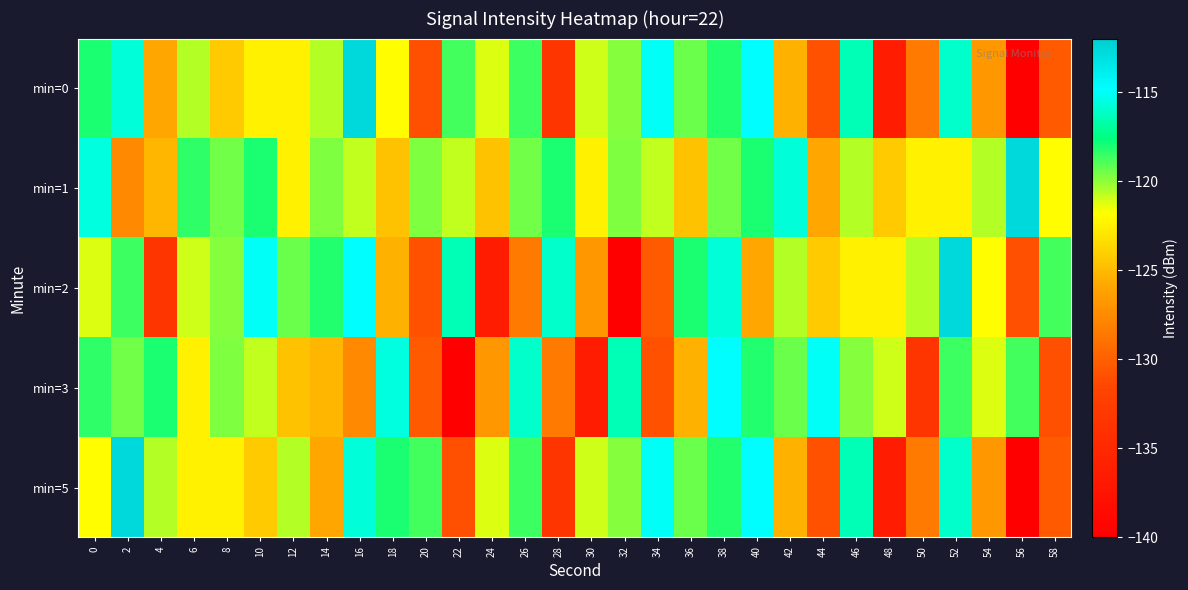

Reading left to right, extract all data points from this chart.

min=0: 0=-118.1	2=-115.7	4=-125.9	6=-120.6	8=-124.2	10=-122.5	12=-122.4	14=-120.6	16=-112.7	18=-121.9	20=-131.0	22=-118.7	24=-121.2	26=-118.6	28=-133.5	30=-121.0	32=-119.8	34=-115.0	36=-119.4	38=-118.2	40=-114.8	42=-125.4	44=-130.9	46=-116.4	48=-136.4	50=-128.4	52=-116.0	54=-126.7	56=-140.0	58=-130.3
min=1: 0=-115.6	2=-127.6	4=-125.1	6=-118.4	8=-119.5	10=-118.0	12=-122.5	14=-119.8	16=-120.9	18=-124.6	20=-119.8	22=-120.9	24=-124.6	26=-119.5	28=-118.0	30=-122.5	32=-119.8	34=-120.9	36=-124.6	38=-119.5	40=-118.1	42=-115.7	44=-125.9	46=-120.6	48=-124.2	50=-122.5	52=-122.4	54=-120.6	56=-112.7	58=-121.9
min=2: 0=-121.2	2=-118.6	4=-133.5	6=-121.0	8=-119.8	10=-115.0	12=-119.4	14=-118.2	16=-114.8	18=-125.4	20=-130.9	22=-116.4	24=-136.4	26=-128.4	28=-116.0	30=-126.7	32=-140.0	34=-130.3	36=-118.1	38=-115.7	40=-125.9	42=-120.6	44=-124.2	46=-122.5	48=-122.4	50=-120.6	52=-112.7	54=-121.9	56=-131.0	58=-118.7
min=3: 0=-118.4	2=-119.5	4=-118.0	6=-122.5	8=-119.8	10=-120.9	12=-124.6	14=-125.1	16=-127.6	18=-115.6	20=-130.3	22=-140.0	24=-126.7	26=-116.0	28=-128.4	30=-136.4	32=-116.4	34=-130.9	36=-125.4	38=-114.8	40=-118.2	42=-119.4	44=-115.0	46=-119.8	48=-121.0	50=-133.5	52=-118.6	54=-121.2	56=-118.7	58=-131.0
min=5: 0=-121.9	2=-112.7	4=-120.6	6=-122.4	8=-122.5	10=-124.2	12=-120.6	14=-125.9	16=-115.7	18=-118.1	20=-118.7	22=-131.0	24=-121.2	26=-118.6	28=-133.5	30=-121.0	32=-119.8	34=-115.0	36=-119.4	38=-118.2	40=-114.8	42=-125.4	44=-130.9	46=-116.4	48=-136.4	50=-128.4	52=-116.0	54=-126.7	56=-140.0	58=-130.3